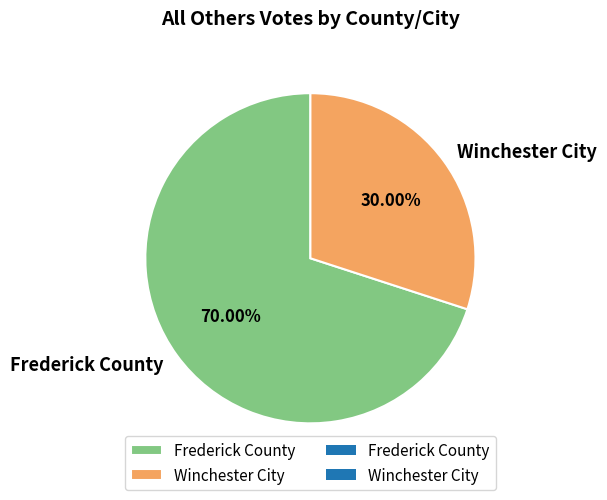

Rank the categories by value from lowest to highest.

Winchester City, Frederick County